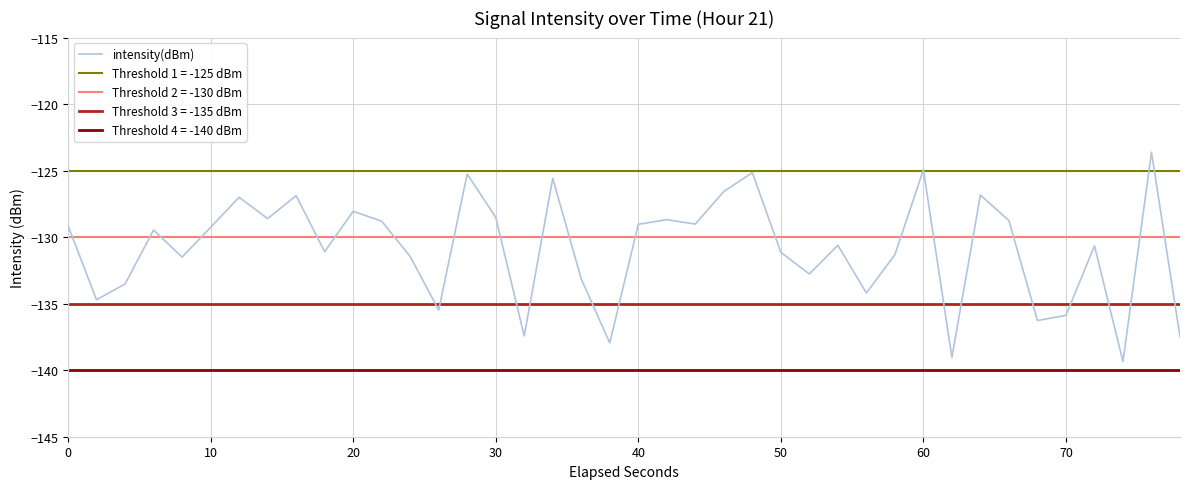

True or false: intensity(dBm) has a value of -177.1 at 60.

False